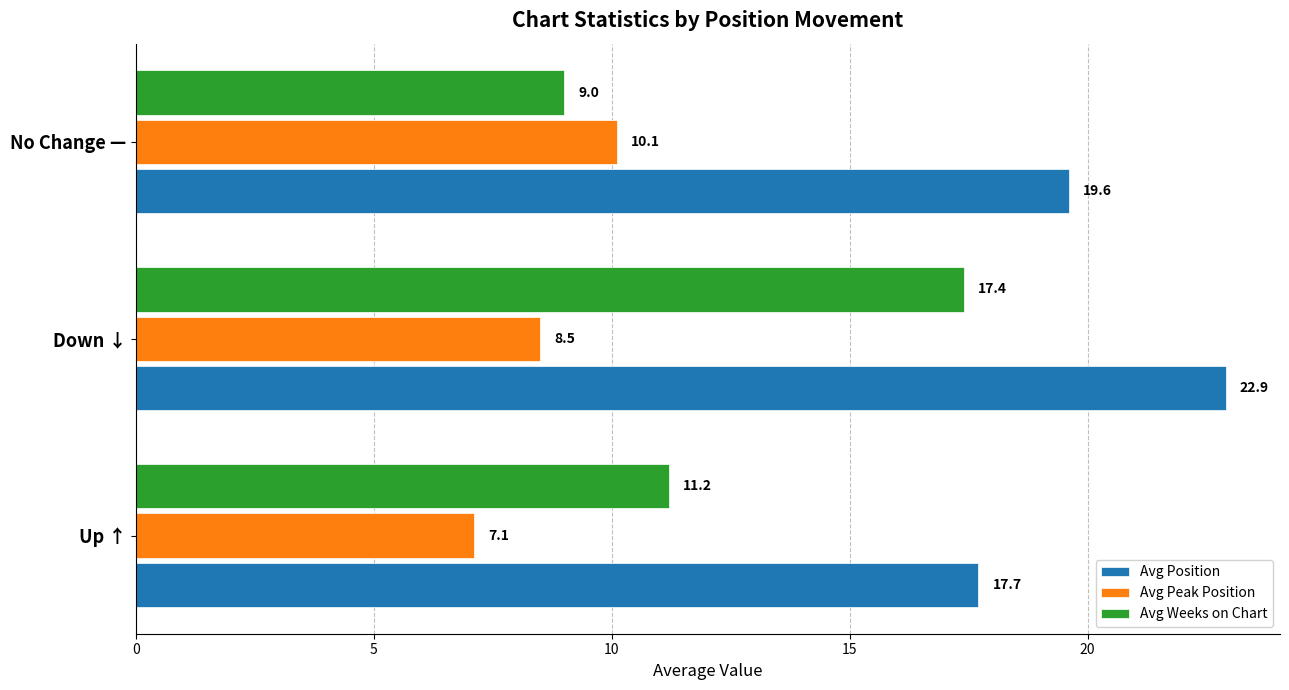

Read the Avg Position value at No Change —.

19.6